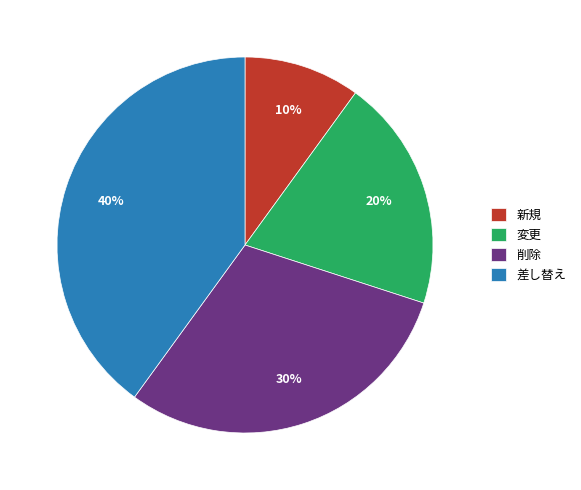

What is the largest slice in the pie chart?

差し替え